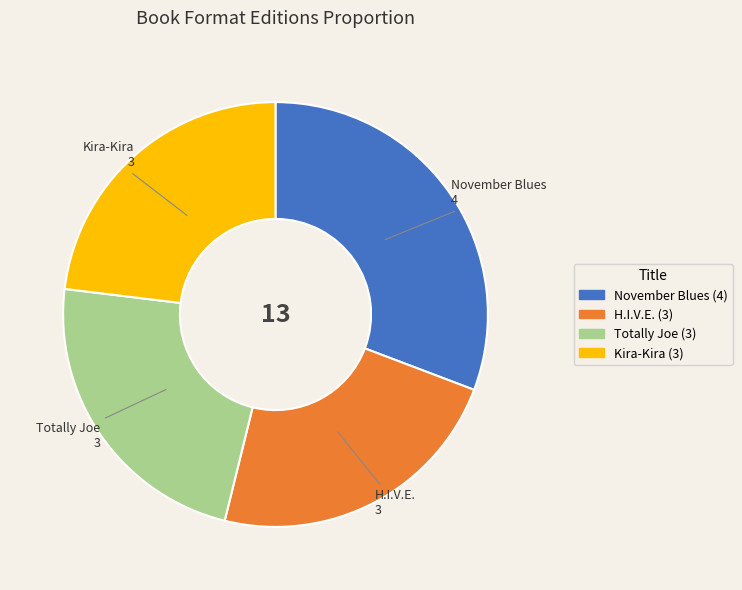

Combined, do Totally Joe and Kira-Kira account for over 50%?

No